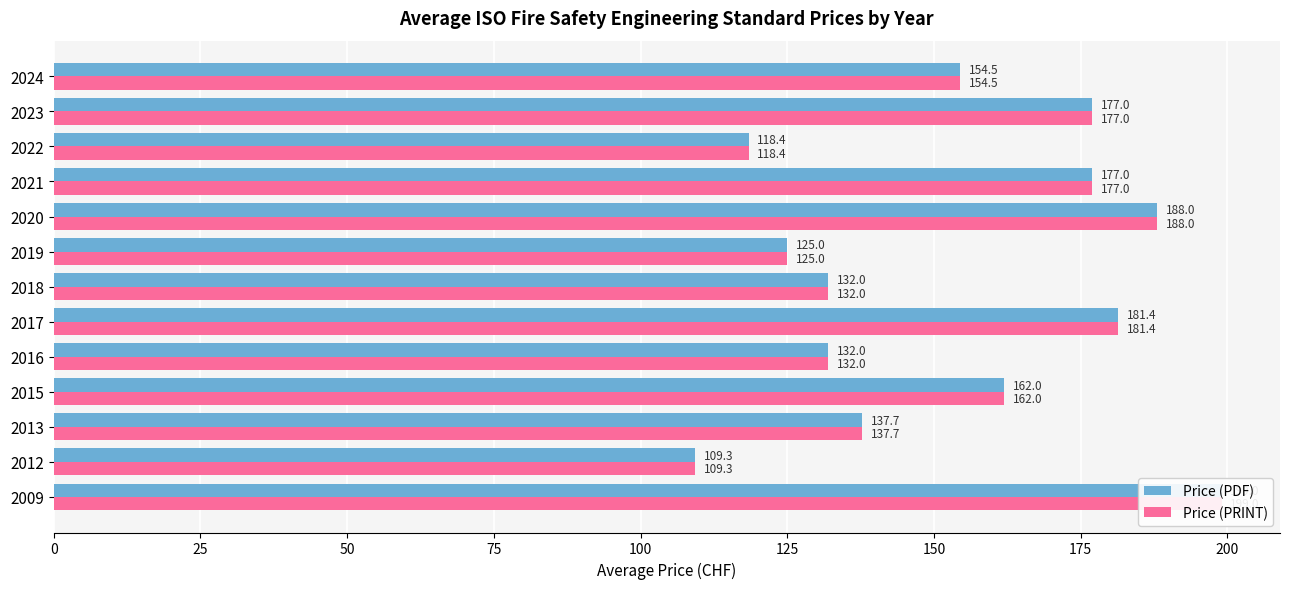

What are all the series names shown in the legend?

Price (PDF), Price (PRINT)